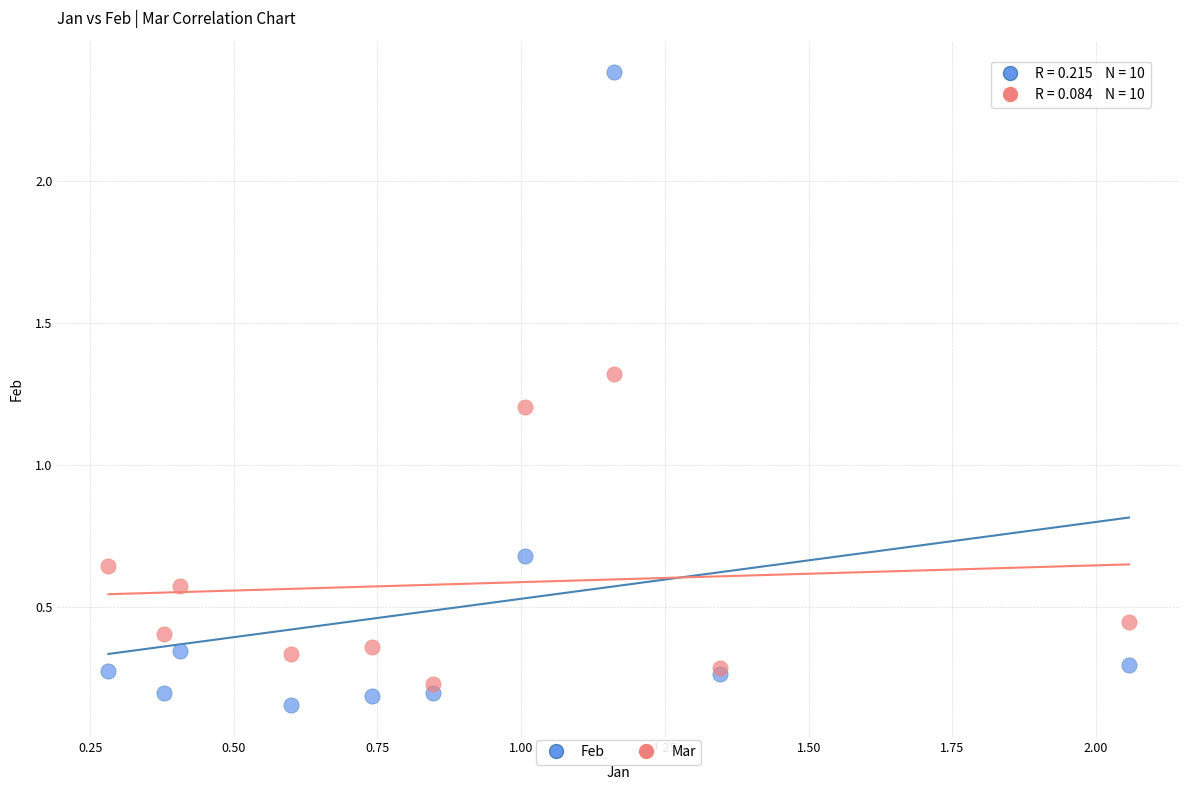

Which series reaches the maximum Y coordinate?

Feb